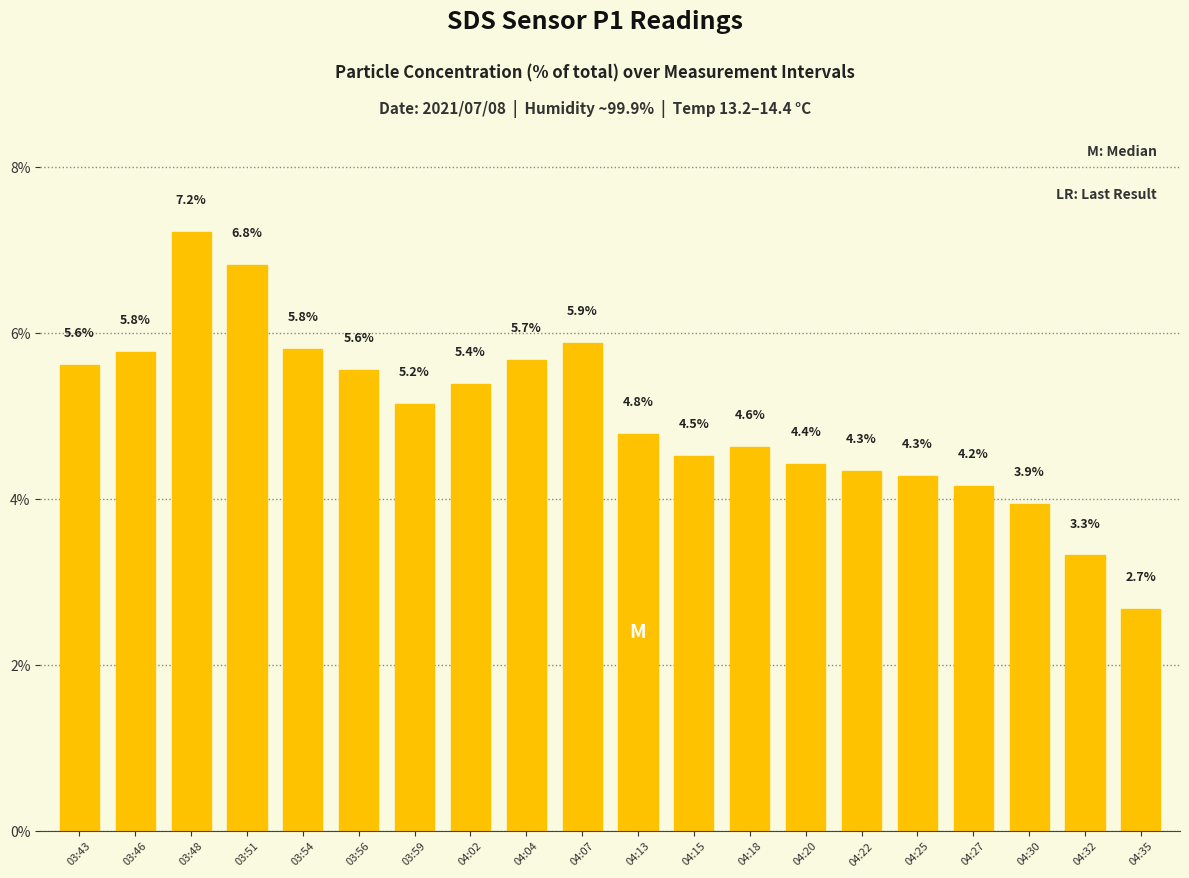

At which category does the chart reach its minimum across all series?

04:35